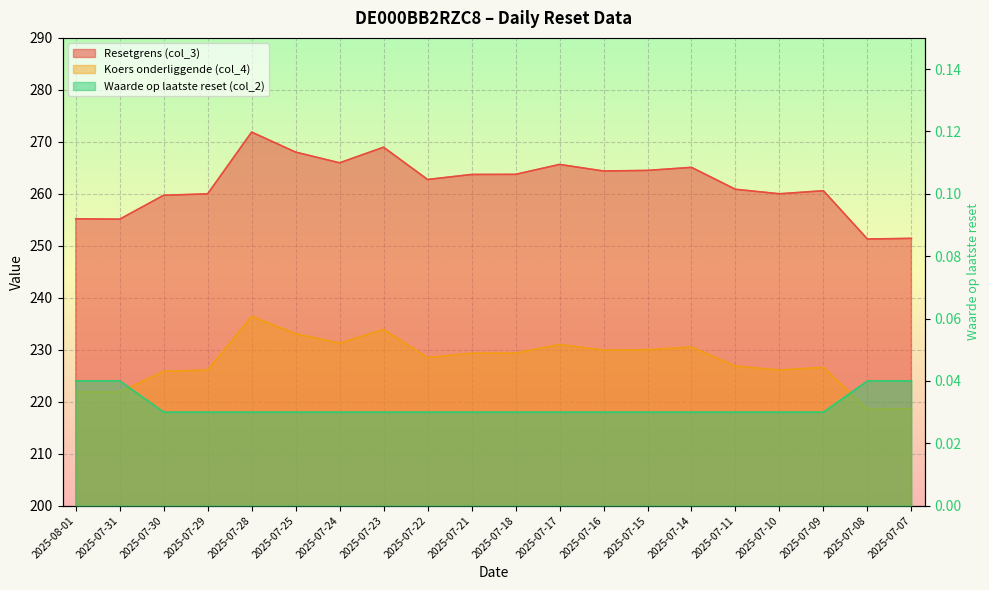

True or false: Waarde op laatste reset (col_2) has more than 2 interior local peaks.

False